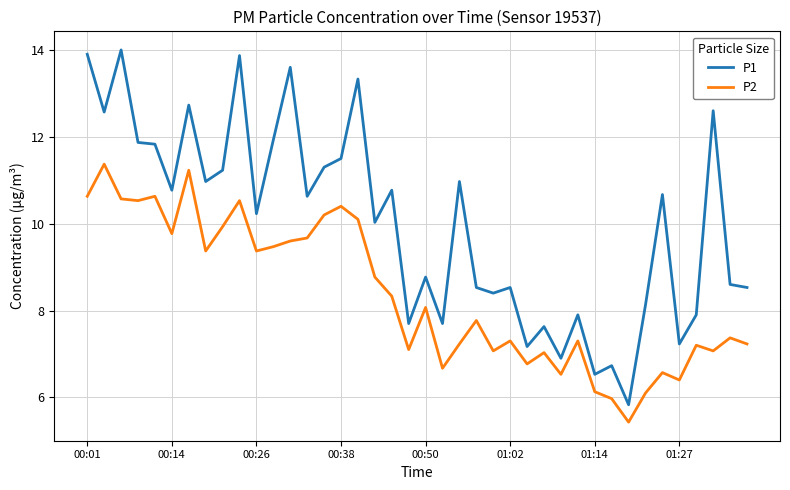

Which series has the largest range (max minus min)?

P1